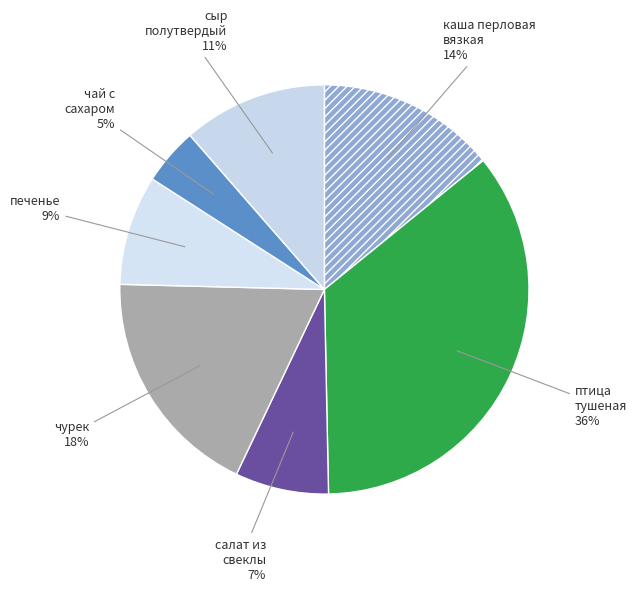

True or false: сыр полутвердый accounts for 5% of the total.

False